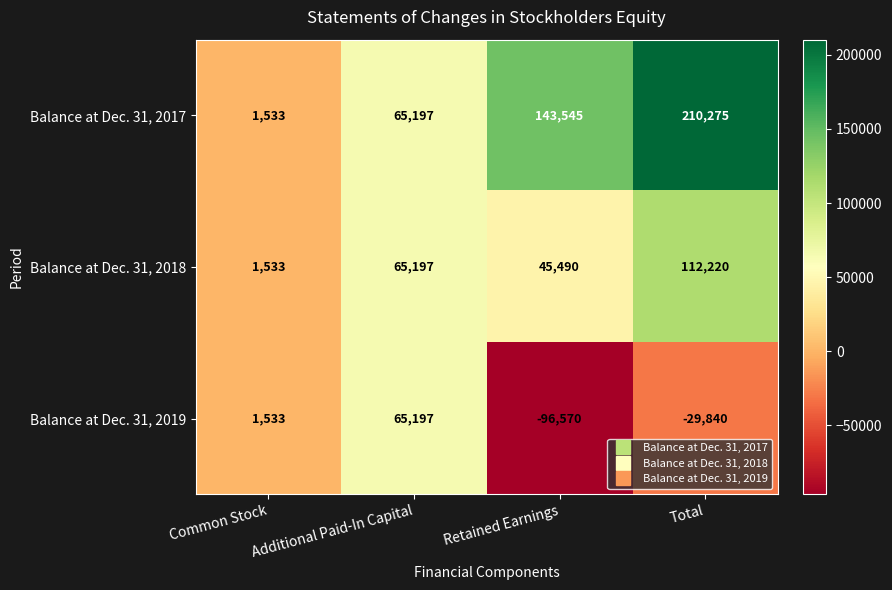

At Retained Earnings, list the series in order from smallest to largest.

Balance at Dec. 31, 2019, Balance at Dec. 31, 2018, Balance at Dec. 31, 2017